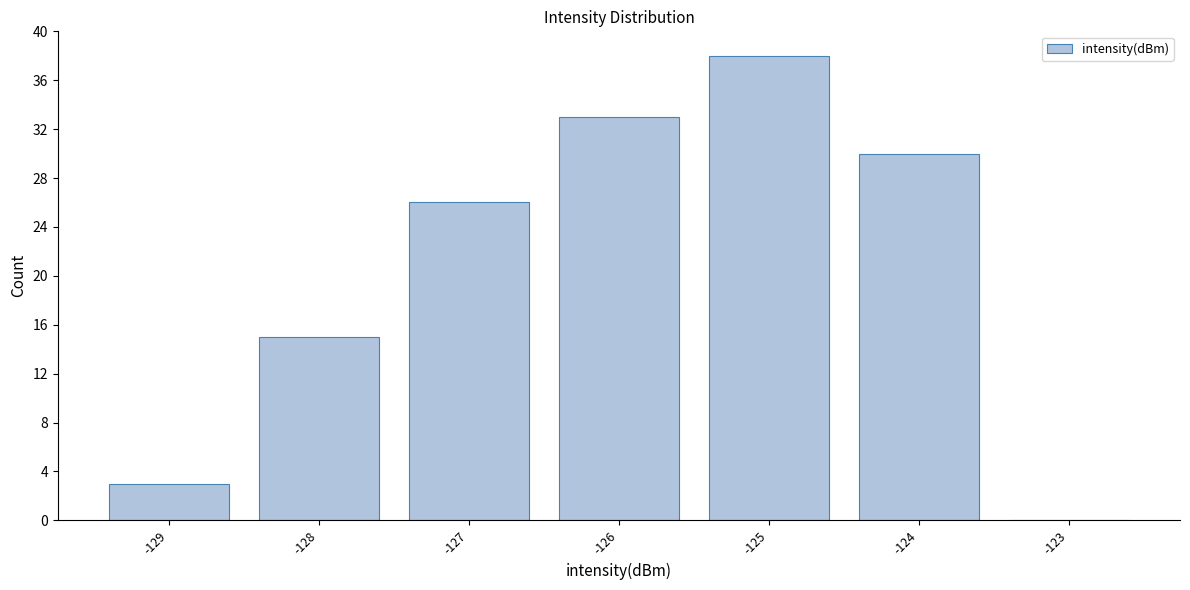

Reading right to left, list all the values displayed in this chart.

-123=0	-124=30	-125=38	-126=33	-127=26	-128=15	-129=3